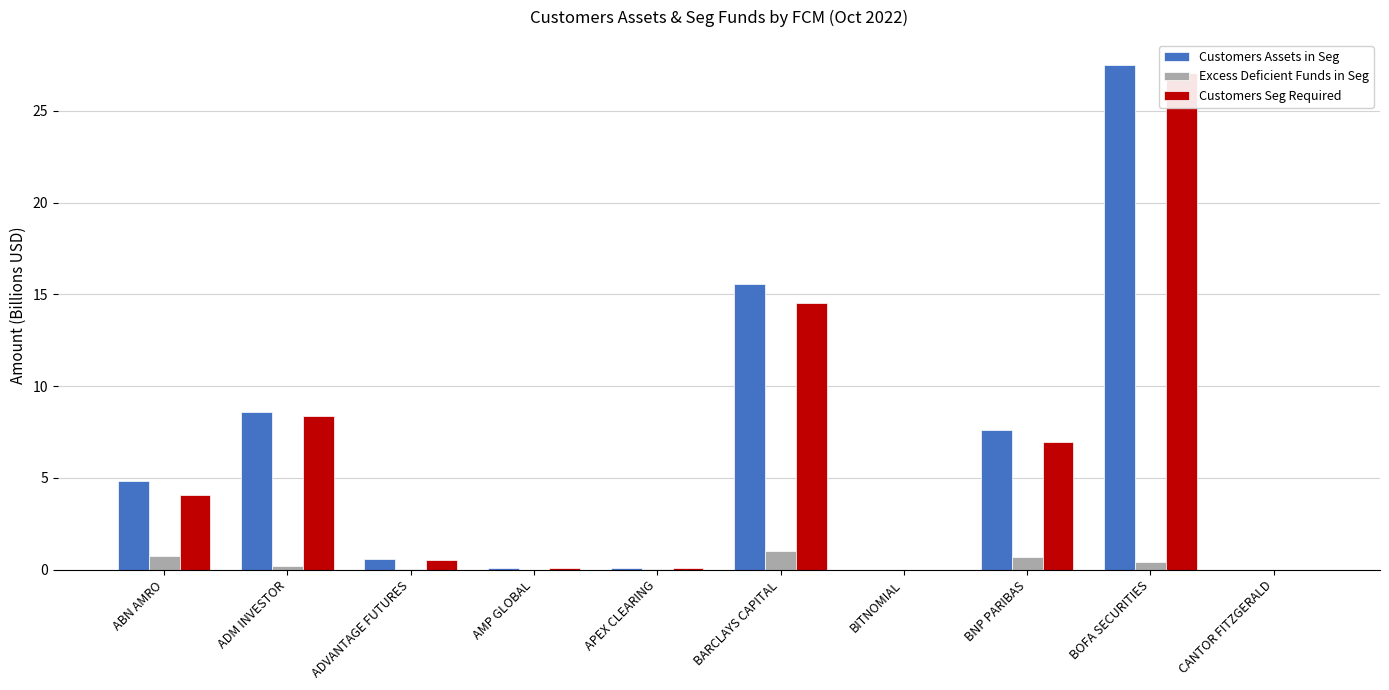

What are all the series names shown in the legend?

Customers Assets in Seg, Excess Deficient Funds in Seg, Customers Seg Required